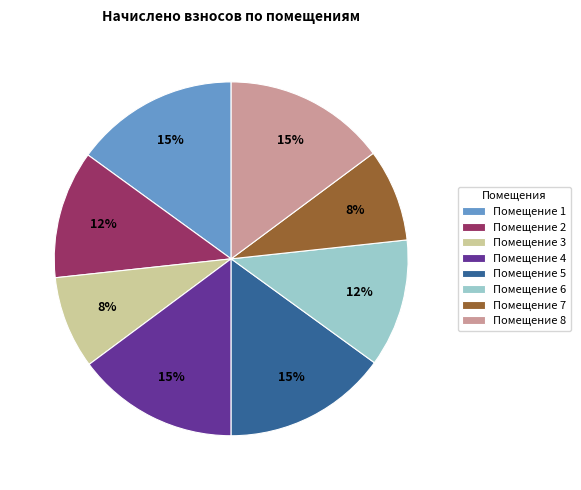

How many segments does this pie chart have?

8